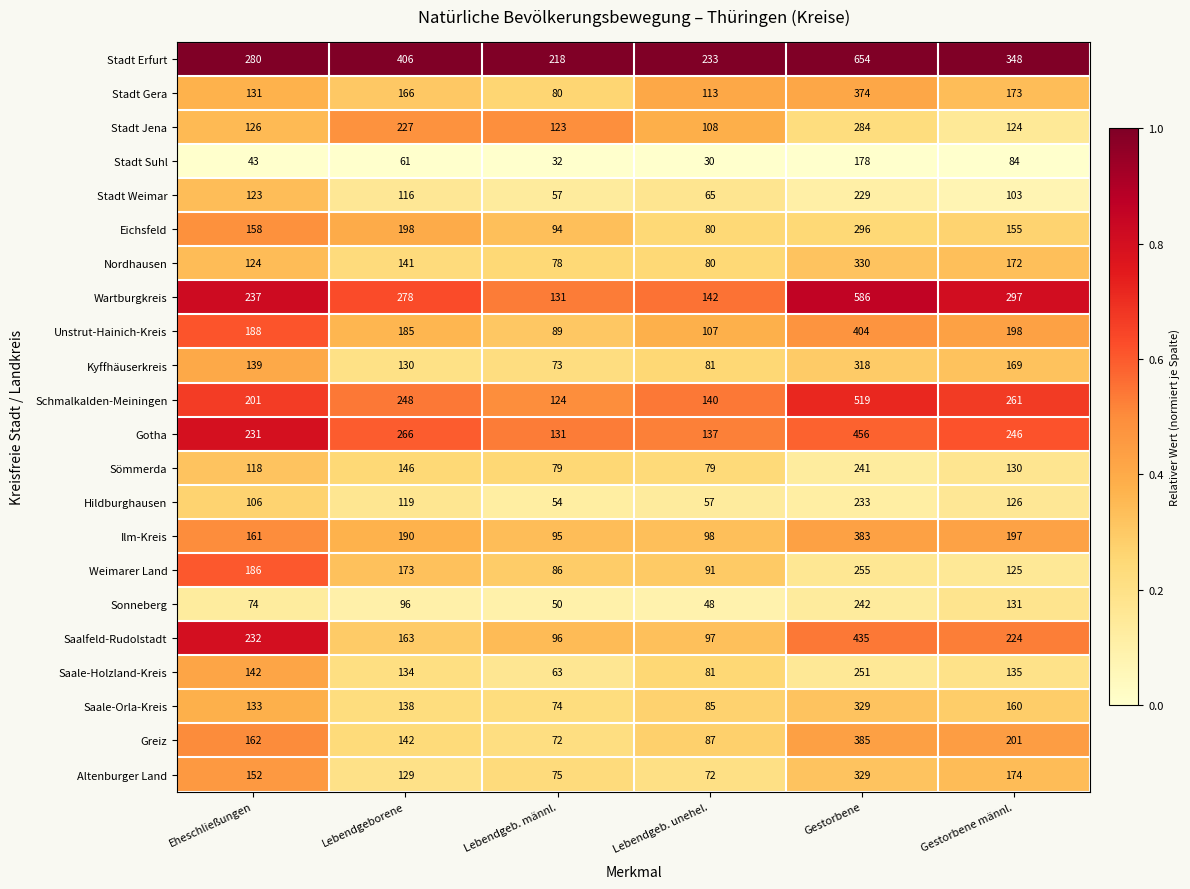

Between Eheschließungen and Gestorbene, which series saw the biggest shift?

Stadt Erfurt